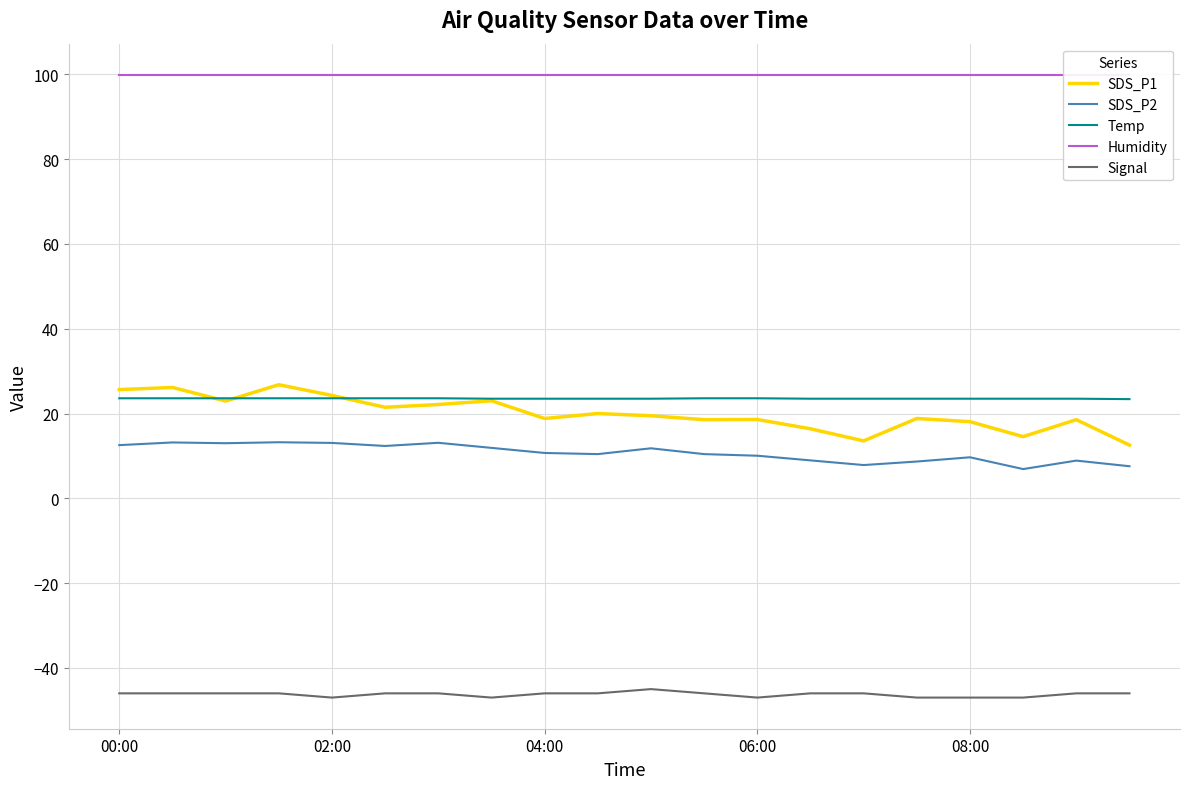

Is it true that SDS_P2 equals 4.5 at 5?

False